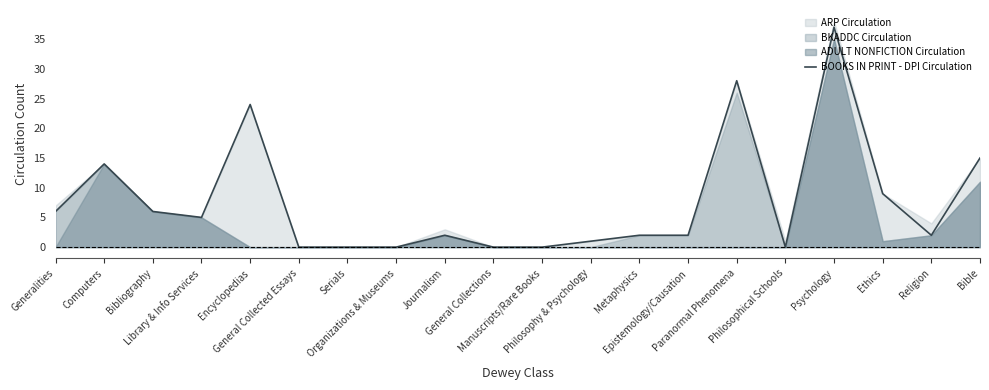

Is it true that the value at Epistemology/Causation is 1?

False